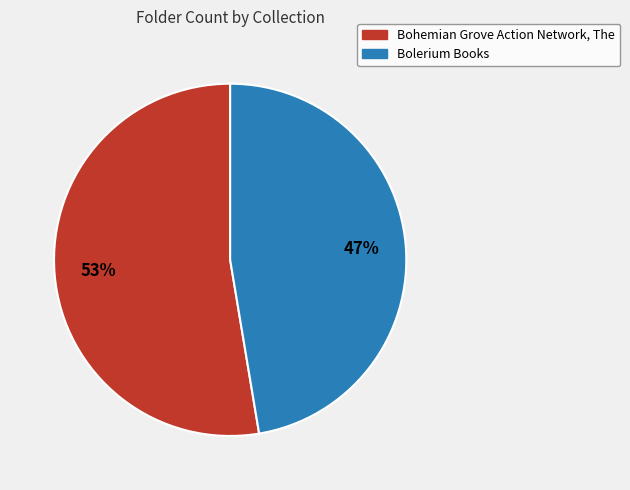

Do Bohemian Grove Action Network, The and Bolerium Books together represent more than half of the pie?

Yes